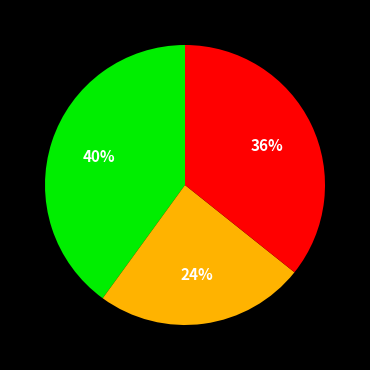

To the nearest percent, what is the difference between the largest and smallest slice percentages?

16%